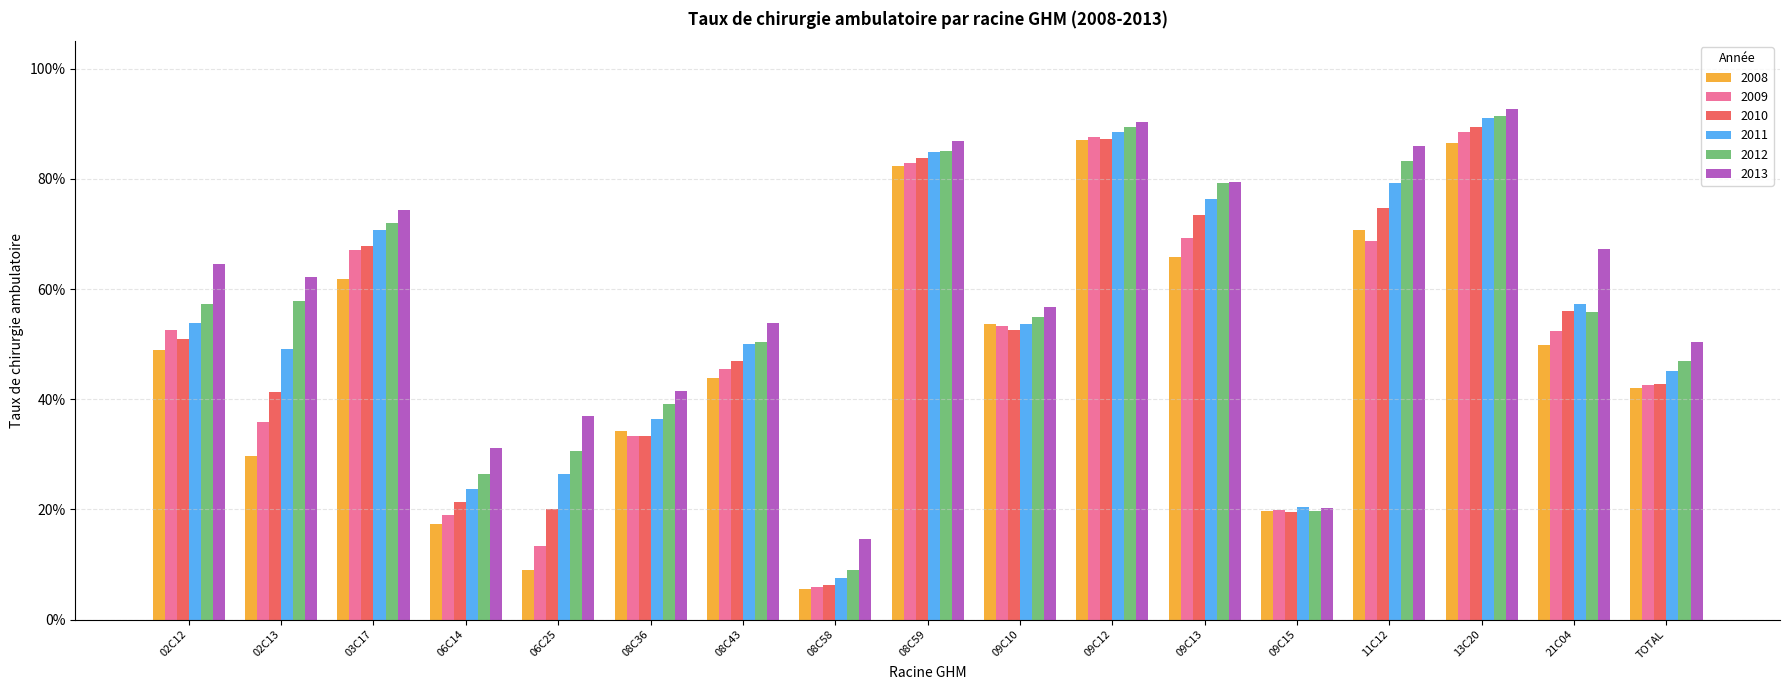

Are the bars horizontal?

No